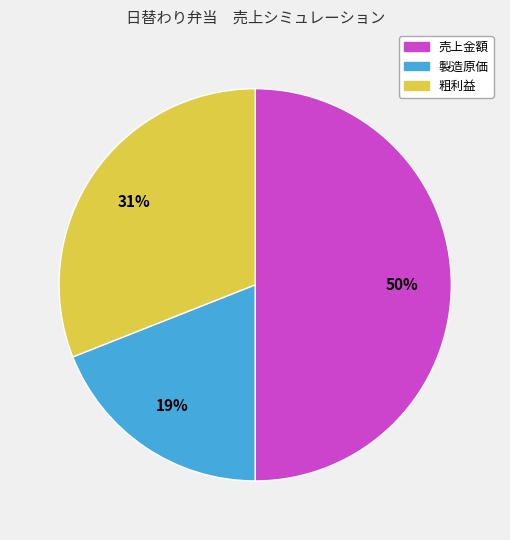

To the nearest percent, what portion does 売上金額 represent?

50%